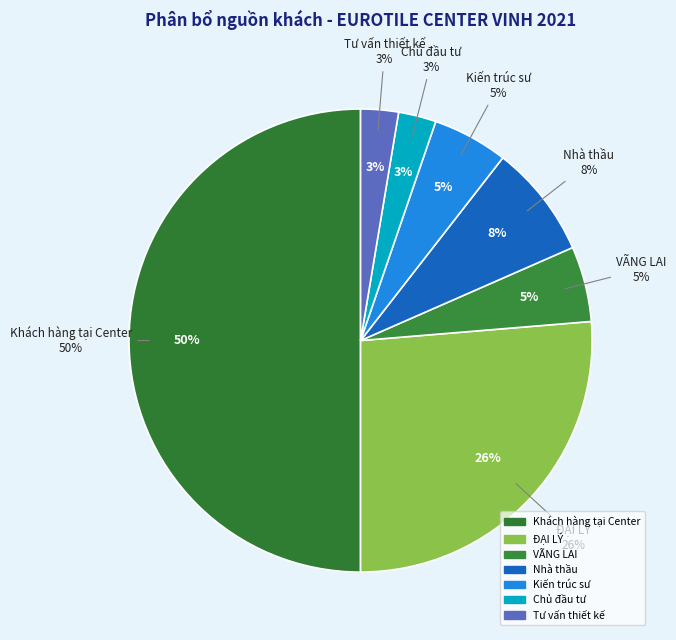

True or false: VÃNG LAI accounts for 5% of the total.

True